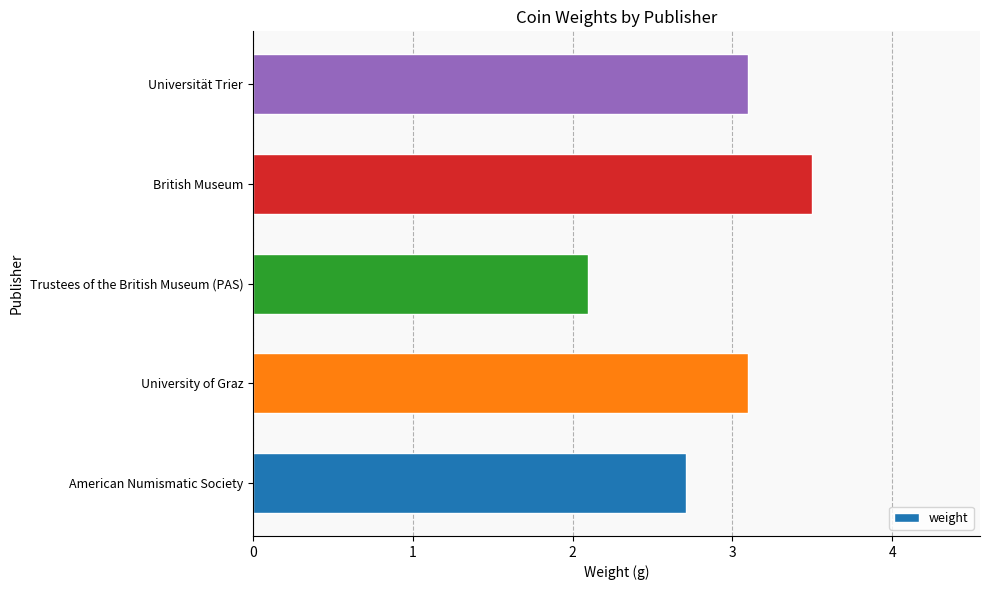

Is it true that the value at Trustees of the British Museum (PAS) is 2.1?

True